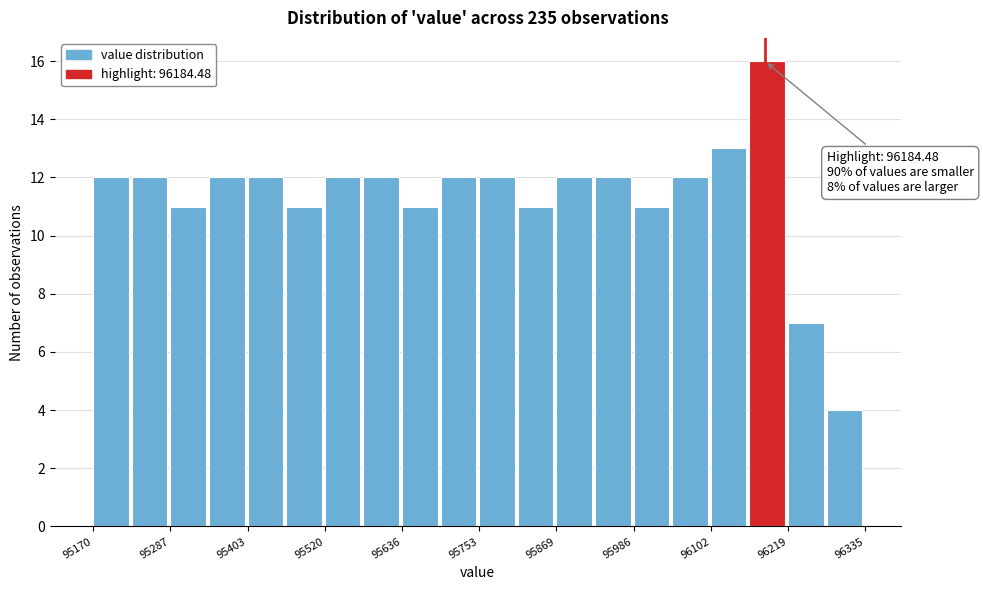

Read against the x-axis, roughly where is the centre of the tallest bar?

96180